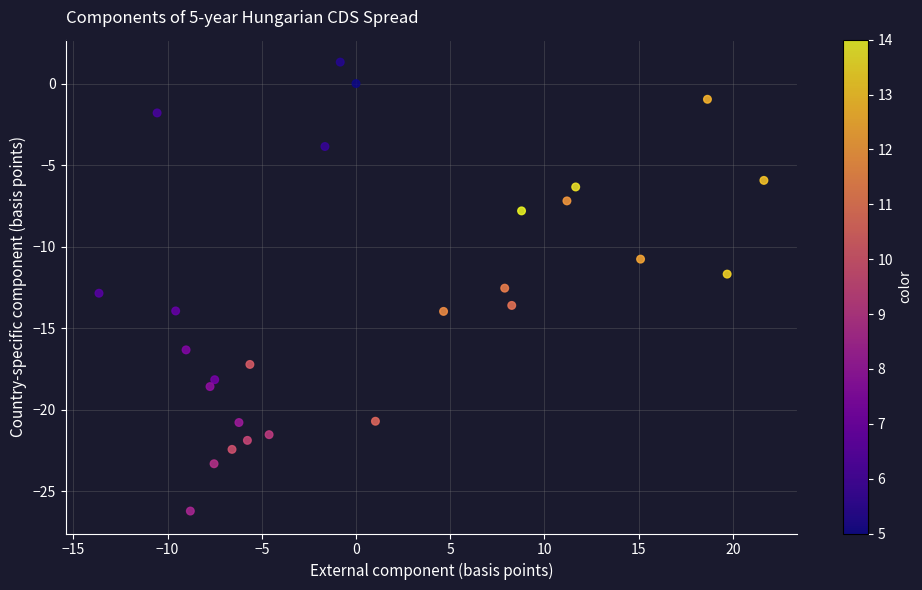

What is the range of Y values (max minus min)?

27.5